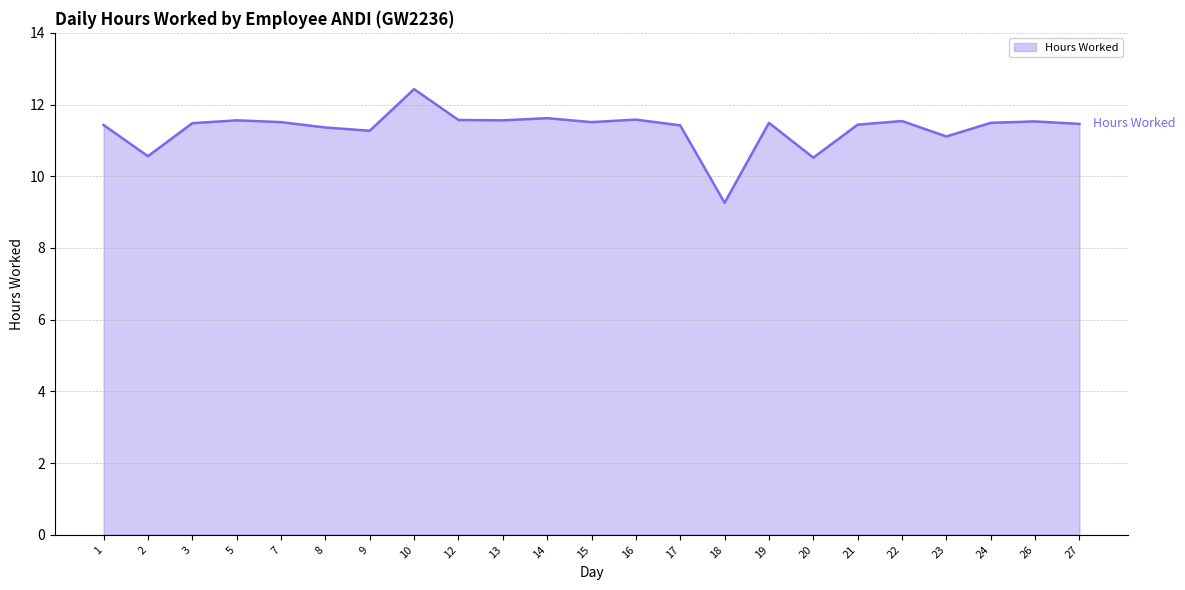

True or false: the data shows 11.5 at 22.

True